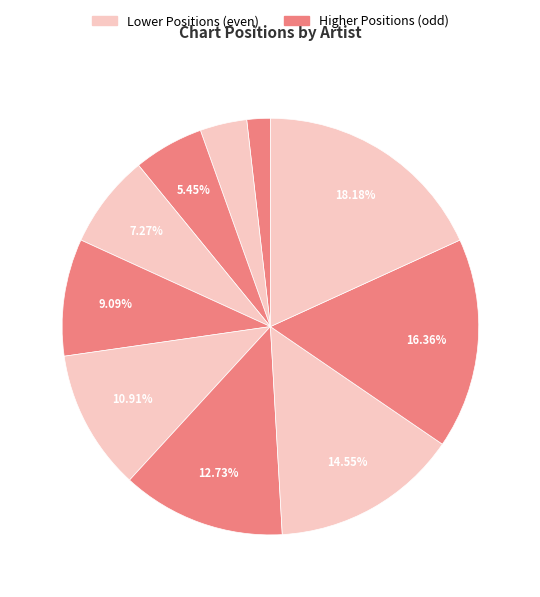

How many segments does this pie chart have?

10